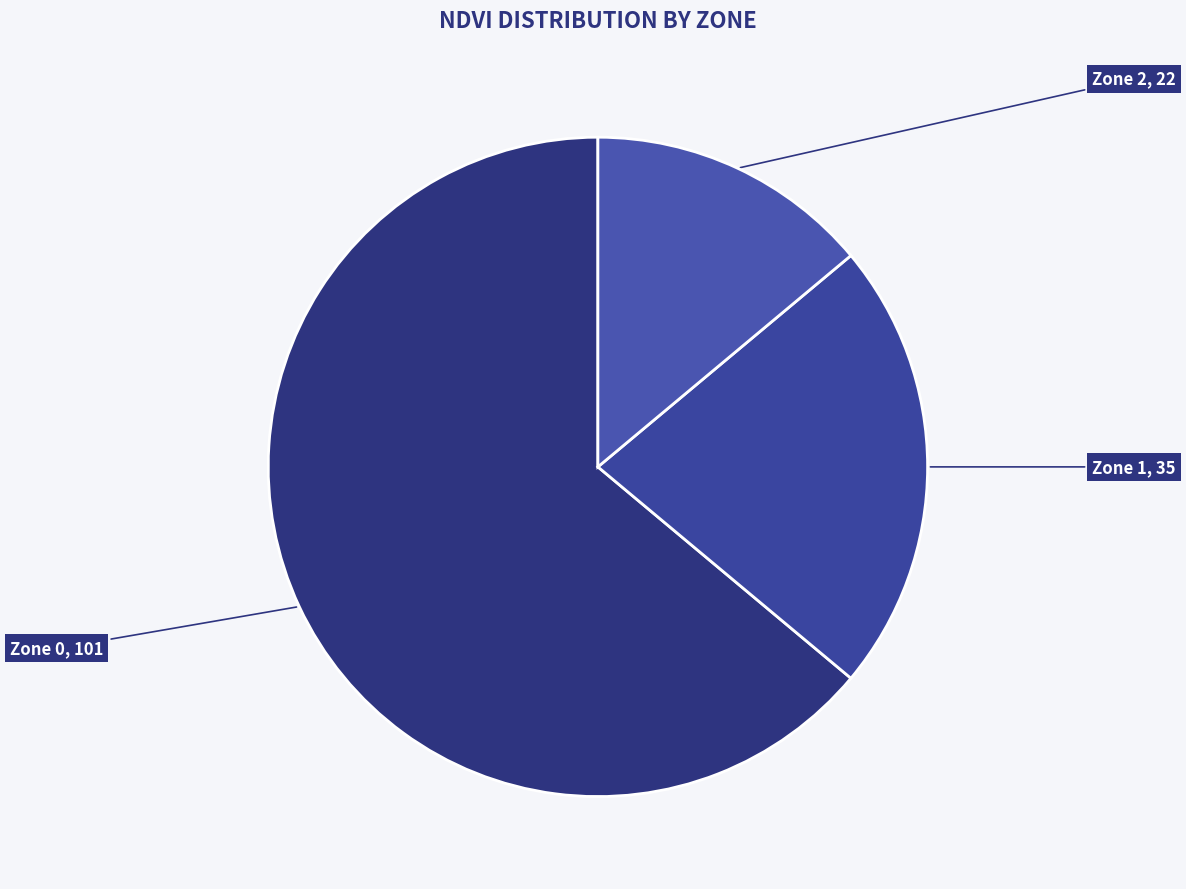

Which has a higher value, Zone 1, 35 or Zone 0, 101?

Zone 0, 101